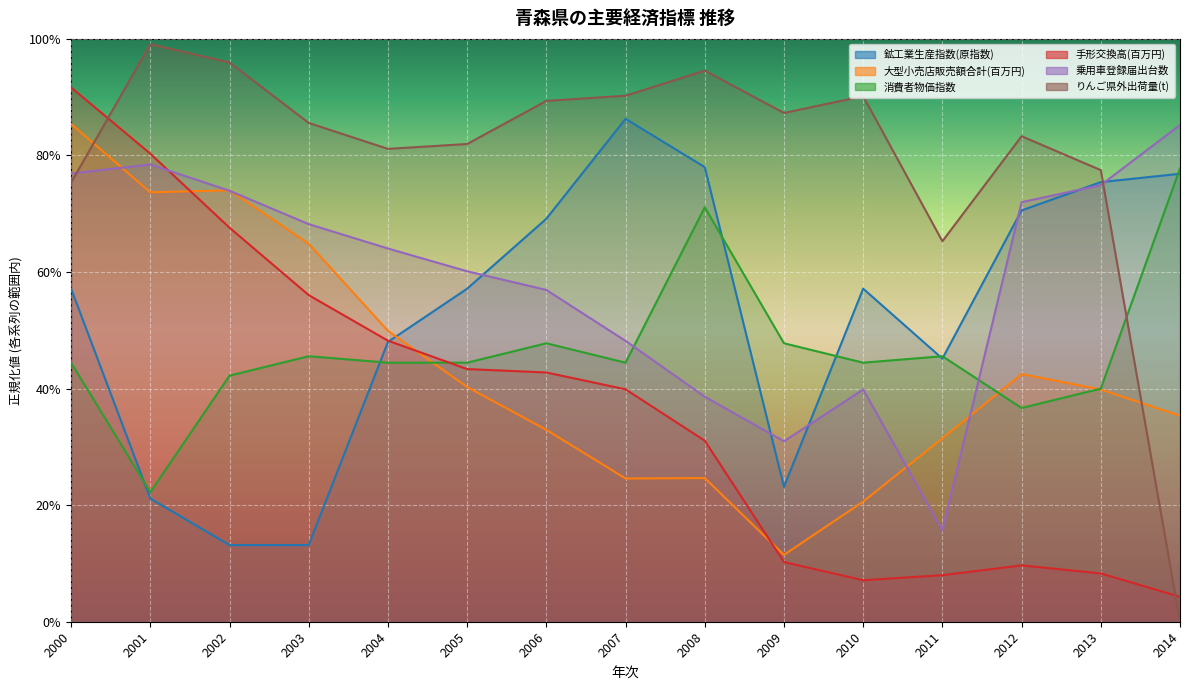

Is the value of りんご県外出荷量(t) at 2010 greater than the value of 手形交換高(百万円) at 2002?

Yes